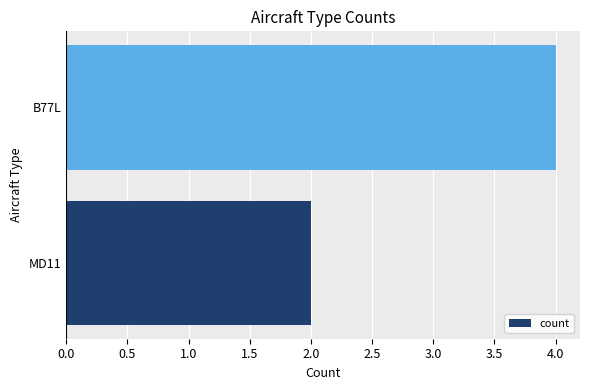

Approximately how many times larger is the value at B77L compared to MD11?

2.0